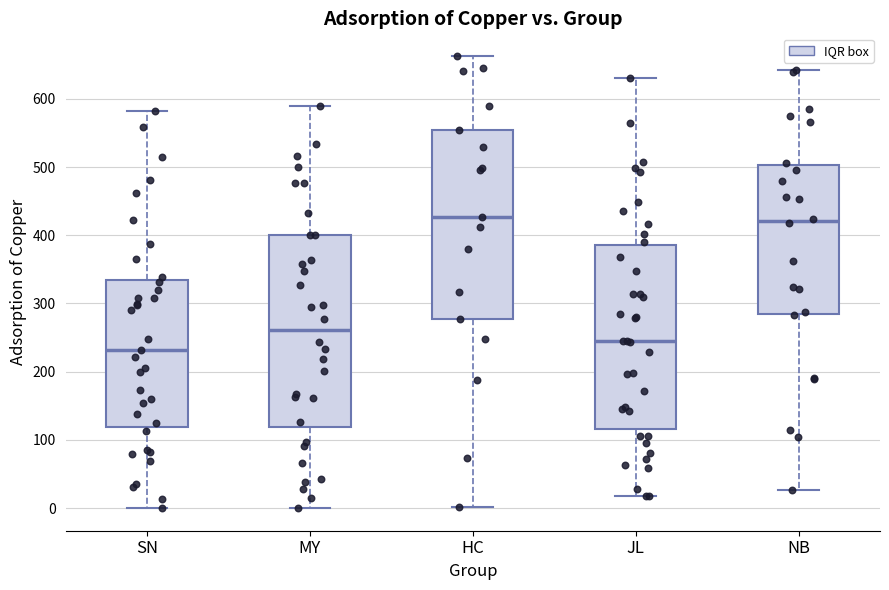

Reading left to right, transcribe this box plot: for each box, give where its median line is, the range the box spans, and where its two whiskers end, as read against the y-axis. The values are not printed on the chart, so give them approximately, as read against the axis.

SN: median 230, box 120 to 330, whiskers 0 to 580
MY: median 260, box 120 to 400, whiskers 0 to 590
HC: median 430, box 280 to 550, whiskers 0 to 660
JL: median 250, box 120 to 390, whiskers 20 to 630
NB: median 420, box 280 to 500, whiskers 30 to 640